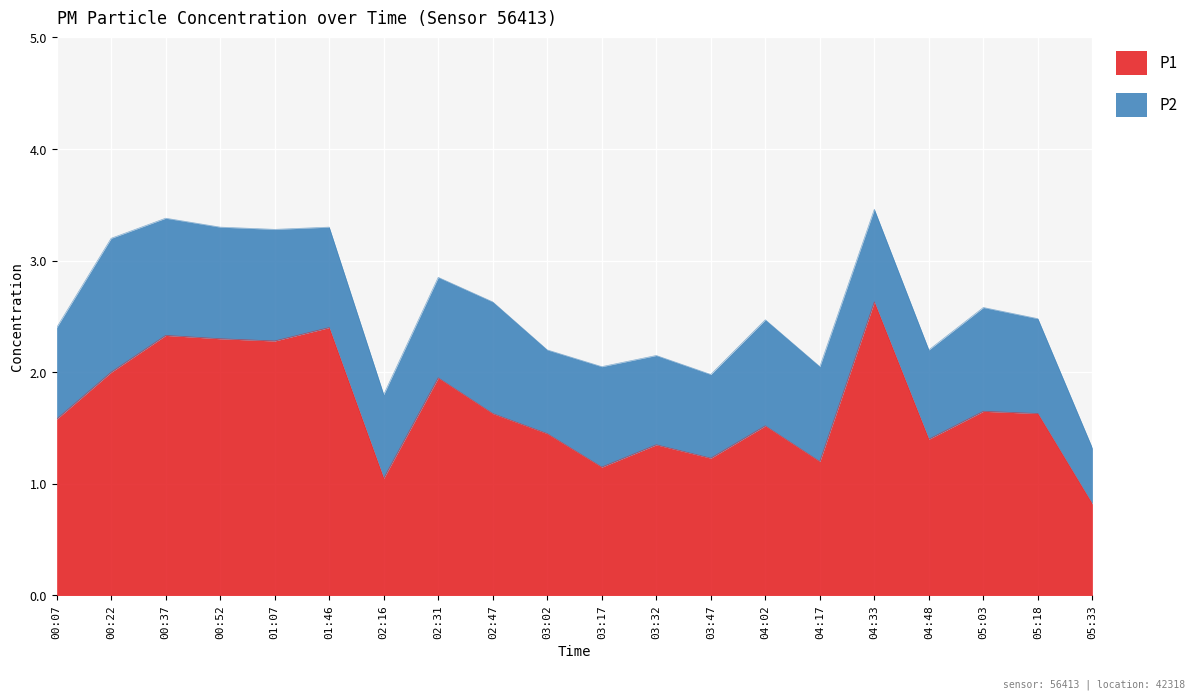

Reading right to left, extract all data points from this chart.

05:33=0.8	05:18=1.6	05:03=1.6	04:48=1.4	04:33=2.6	04:17=1.2	04:02=1.5	03:47=1.2	03:32=1.4	03:17=1.1	03:02=1.4	02:47=1.6	02:31=1.9	02:16=1.1	01:46=2.4	01:07=2.3	00:52=2.3	00:37=2.3	00:22=2.0	00:07=1.6